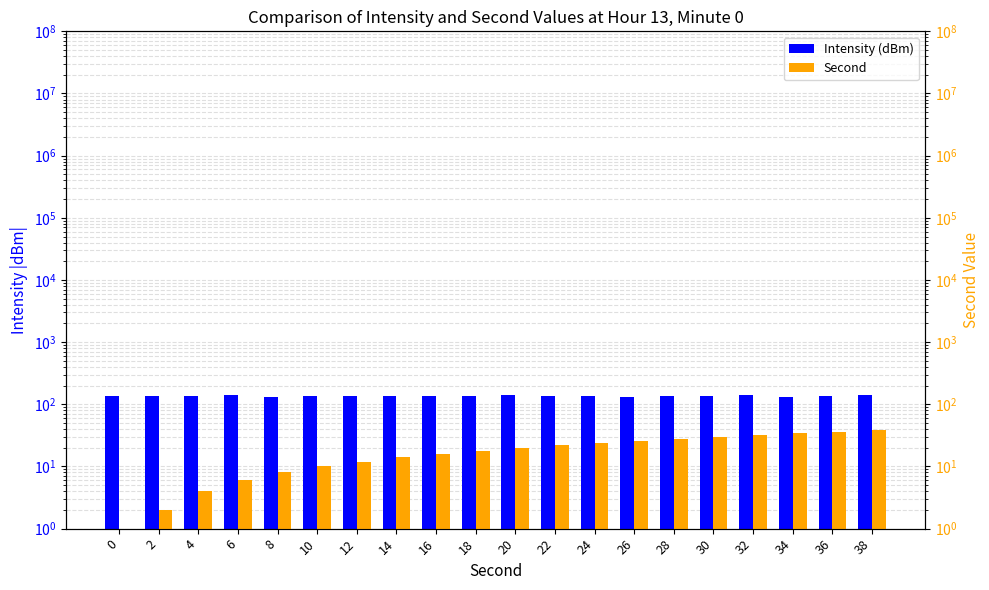

What is the value of the Intensity (dBm) bar at the 1st from the left?

136.8